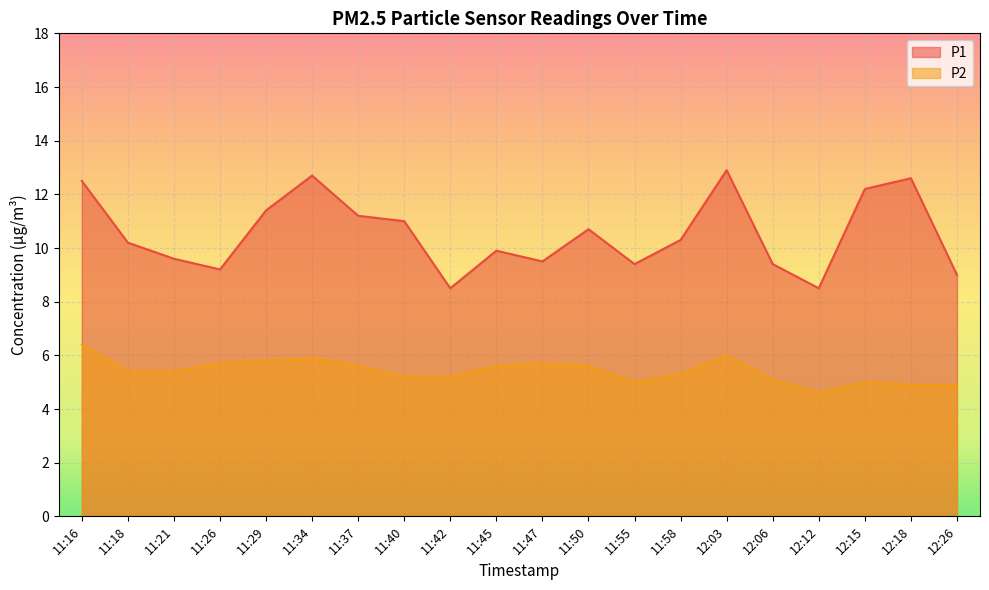

What is the label of the 19th point from the right?

11:18